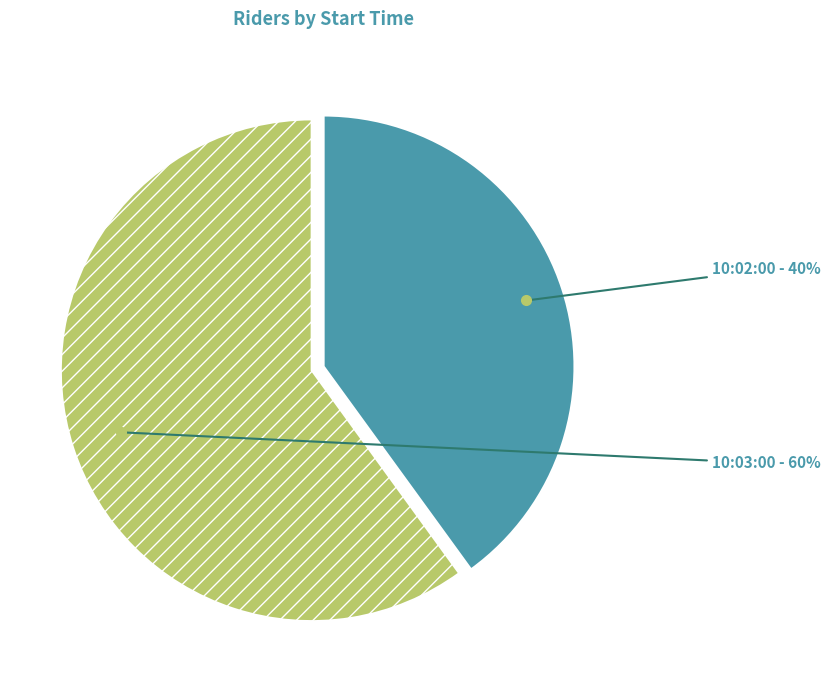

Do 10:02:00 and 10:03:00 together represent more than half of the pie?

Yes